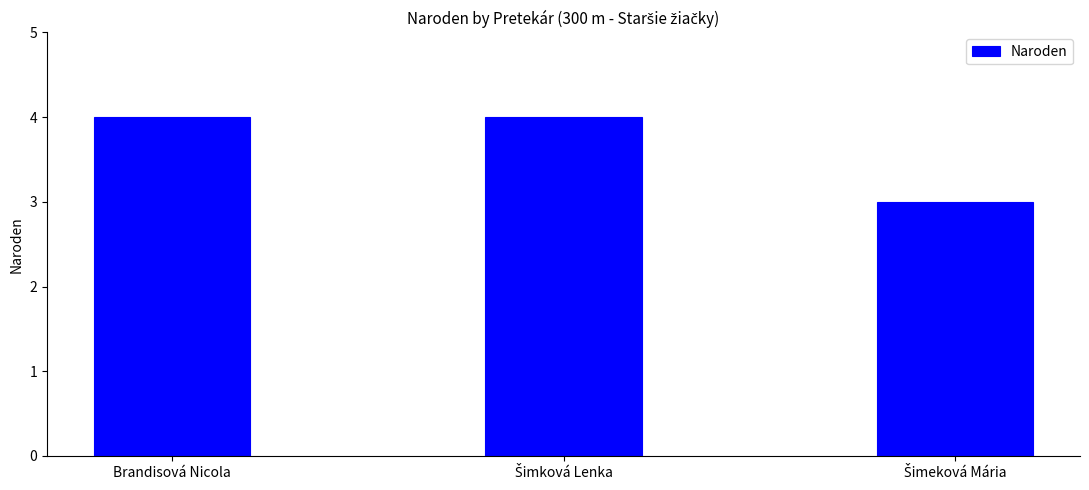

What is the label of the 3rd bar from the right?

Brandisová Nicola